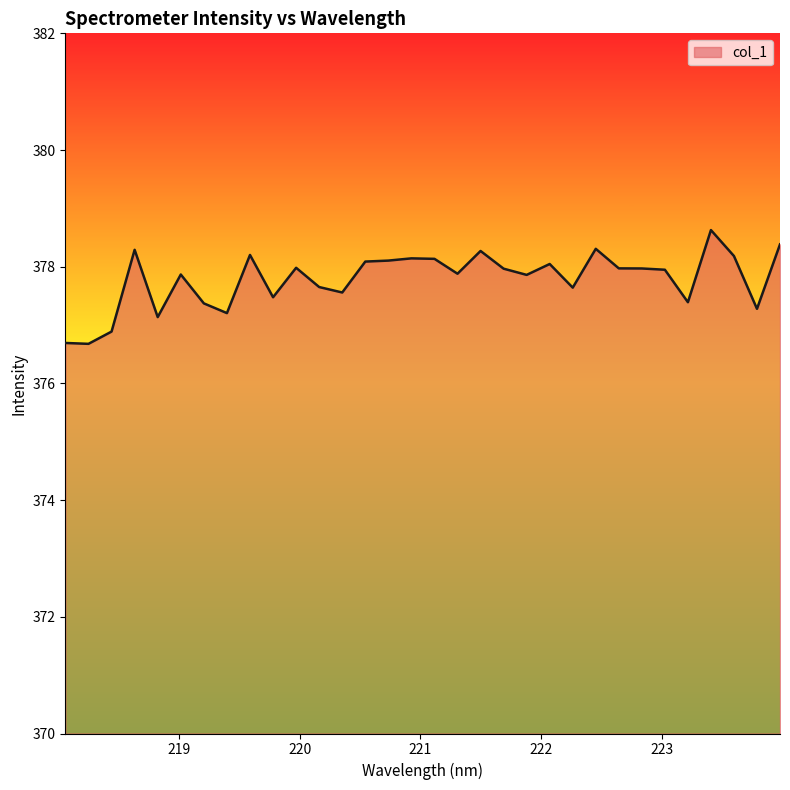

Is this an area chart (filled region under the line)?

Yes